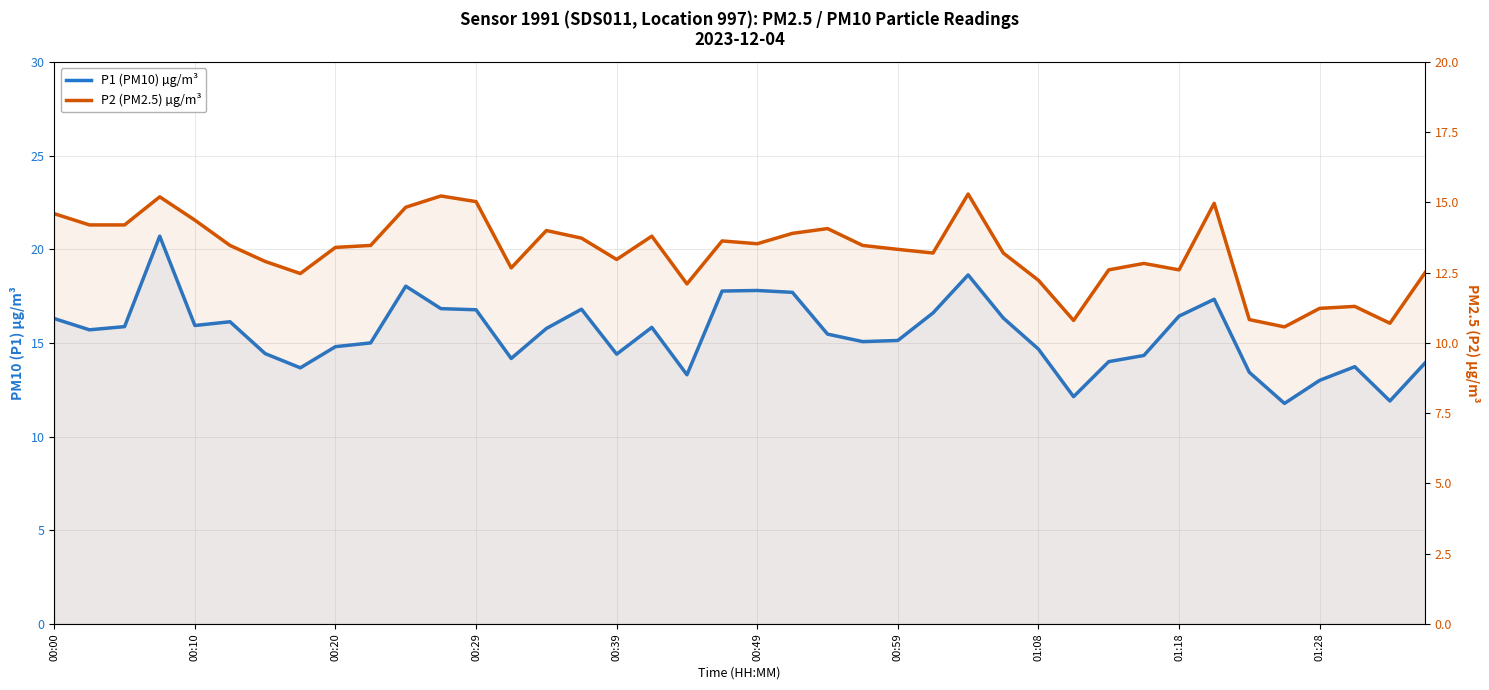

True or false: P2 (PM2.5) µg/m³ and P1 (PM10) µg/m³ intersect in this chart.

False